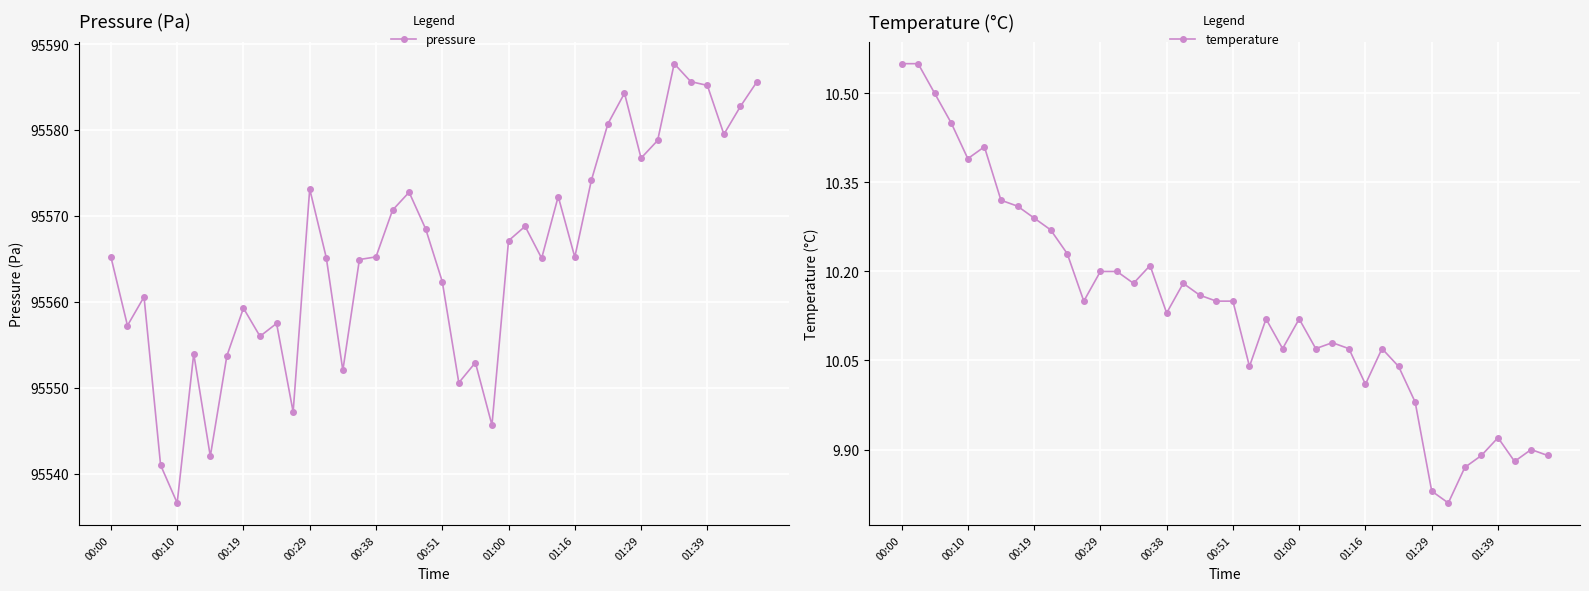

True or false: pressure and temperature intersect in this chart.

False